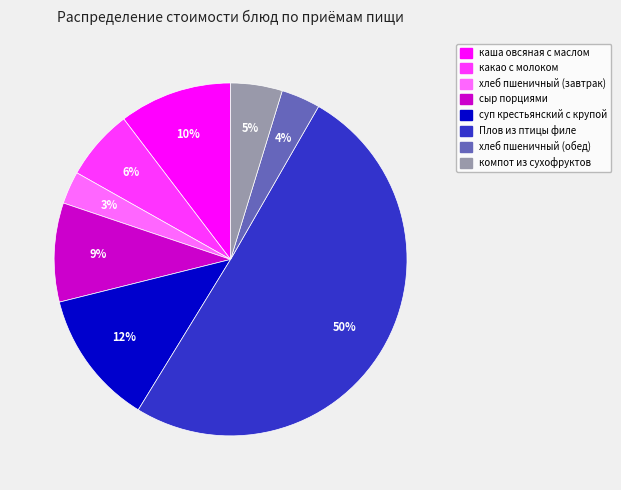

To the nearest percent, what is the difference between the largest and smallest slice percentages?

47%